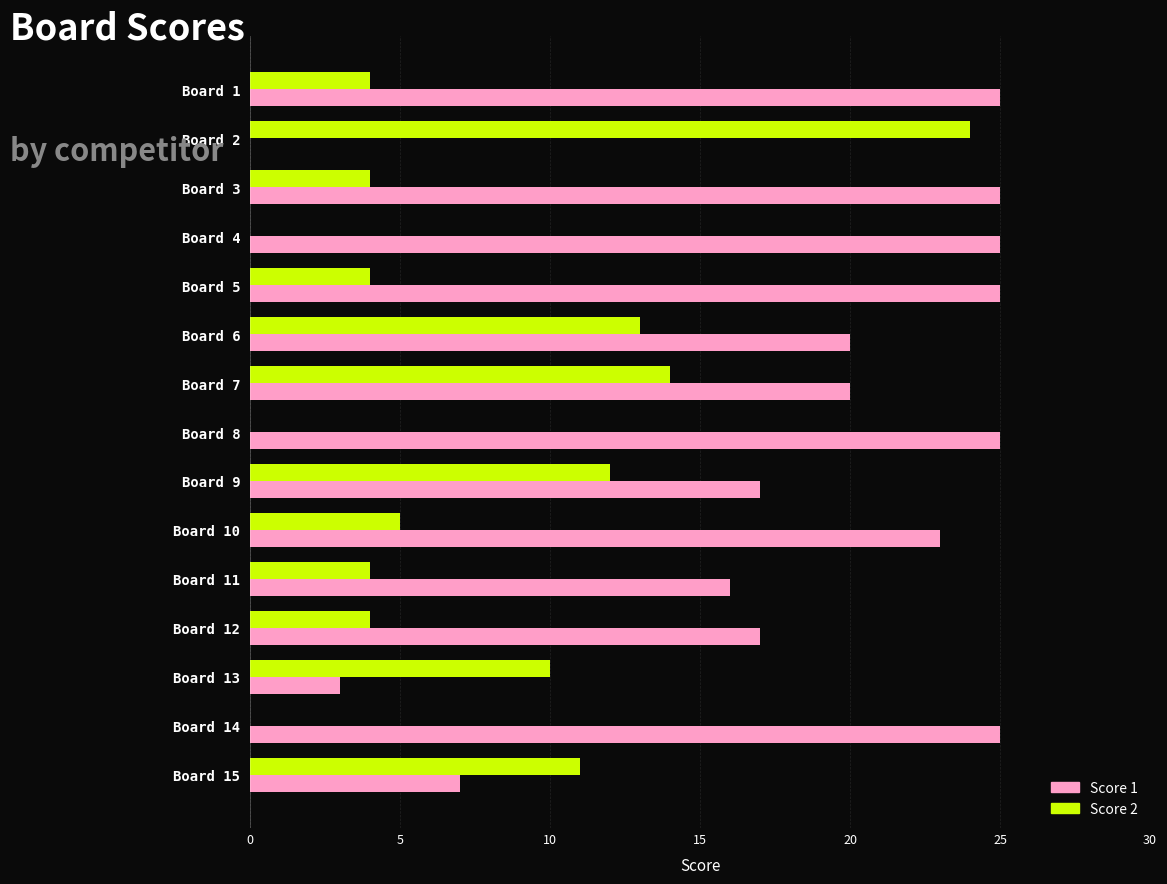

What is the greatest value displayed?

25